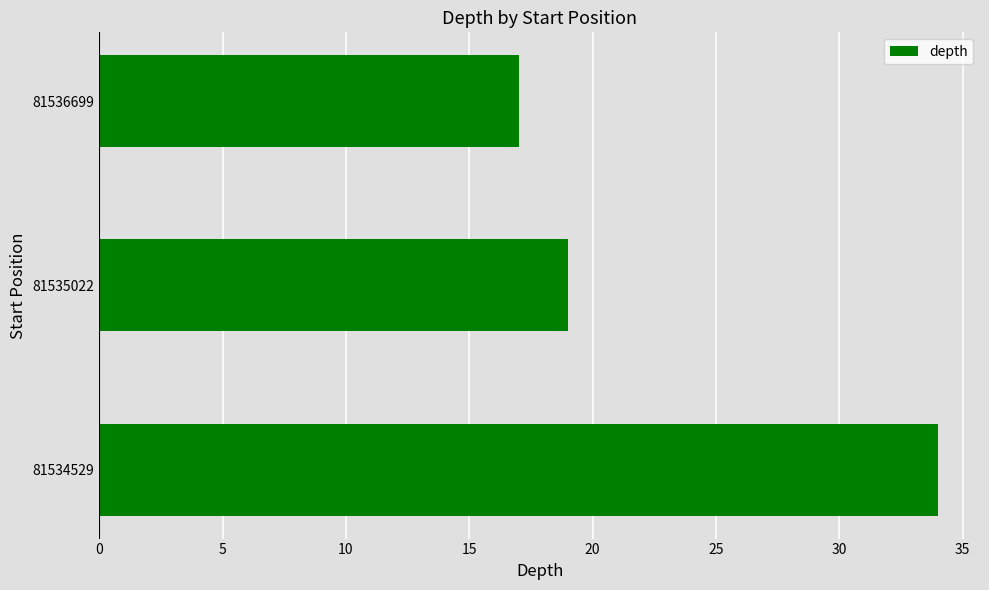

Which label corresponds to the smallest value in the chart?

81536699